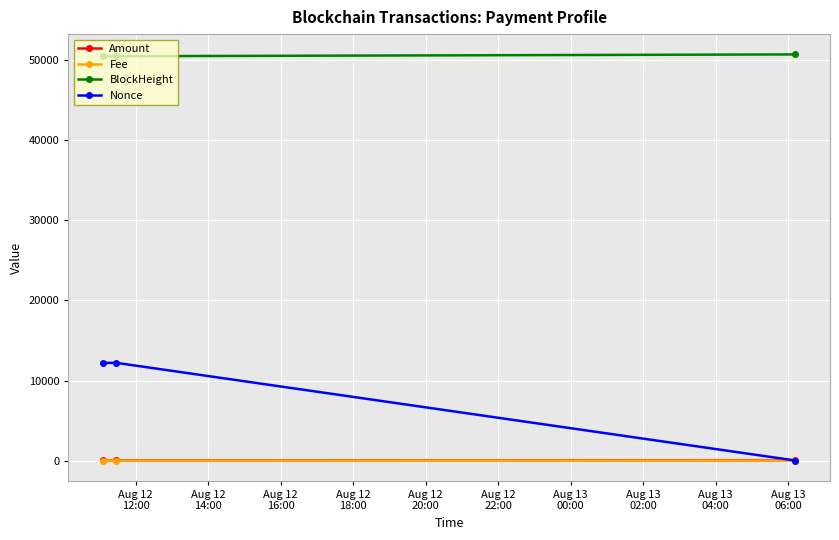

What is the lowest value of the BlockHeight series?

50523.0